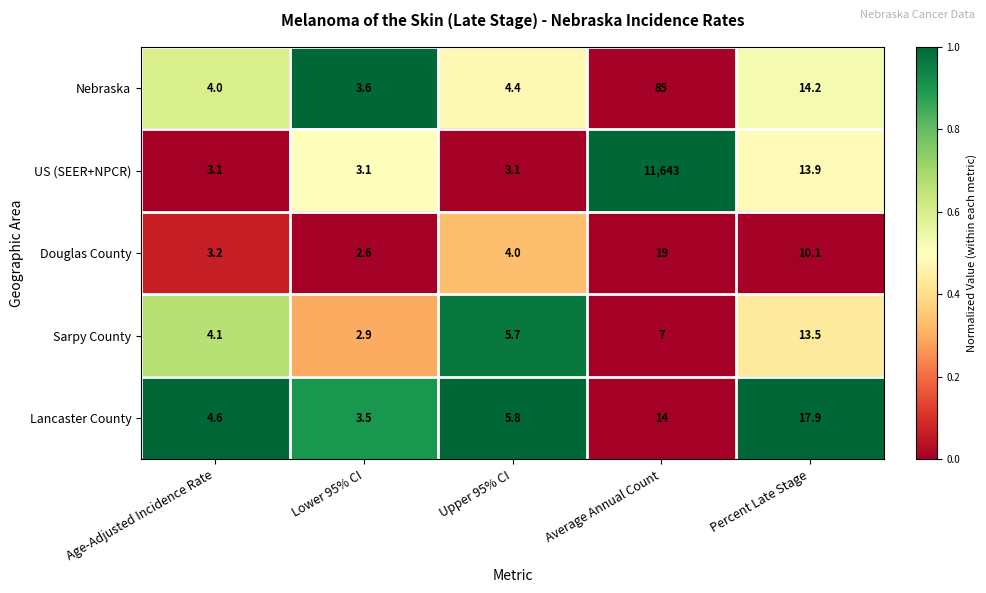

The value of Lancaster County at Percent Late Stage is 17.9. True or false?

True